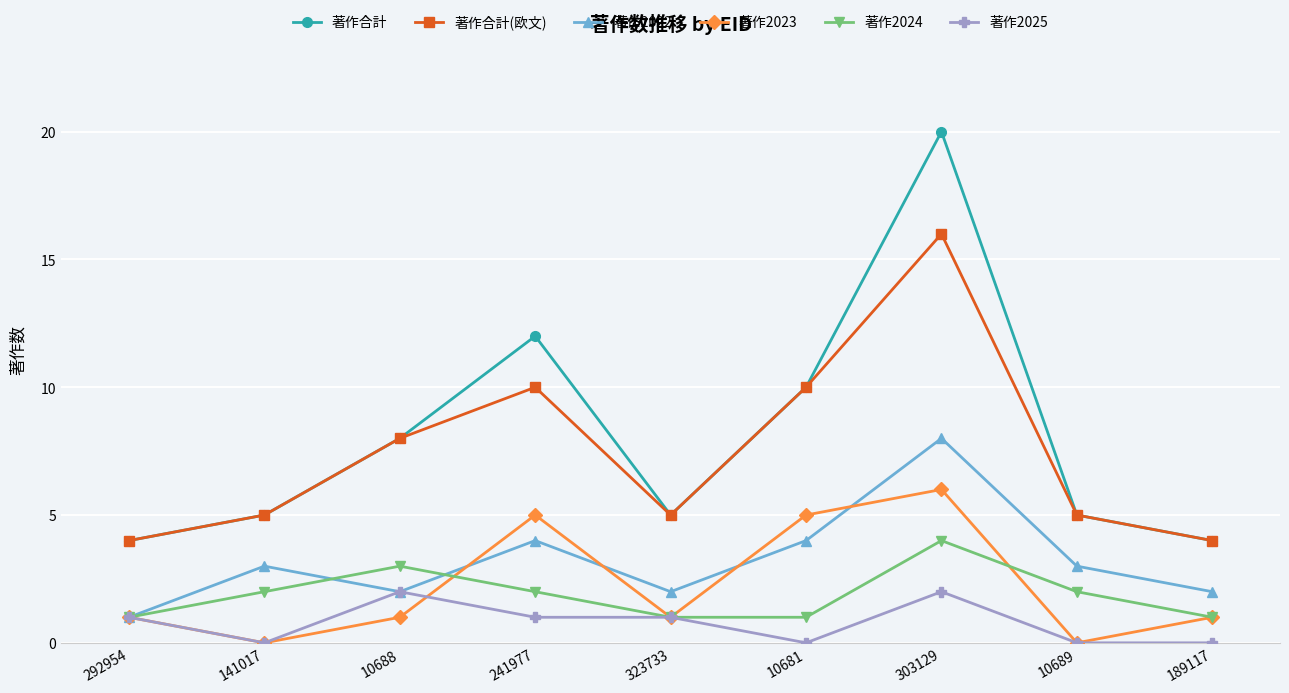

What is the difference between the second highest and second lowest values in the 著作2023 series?

5